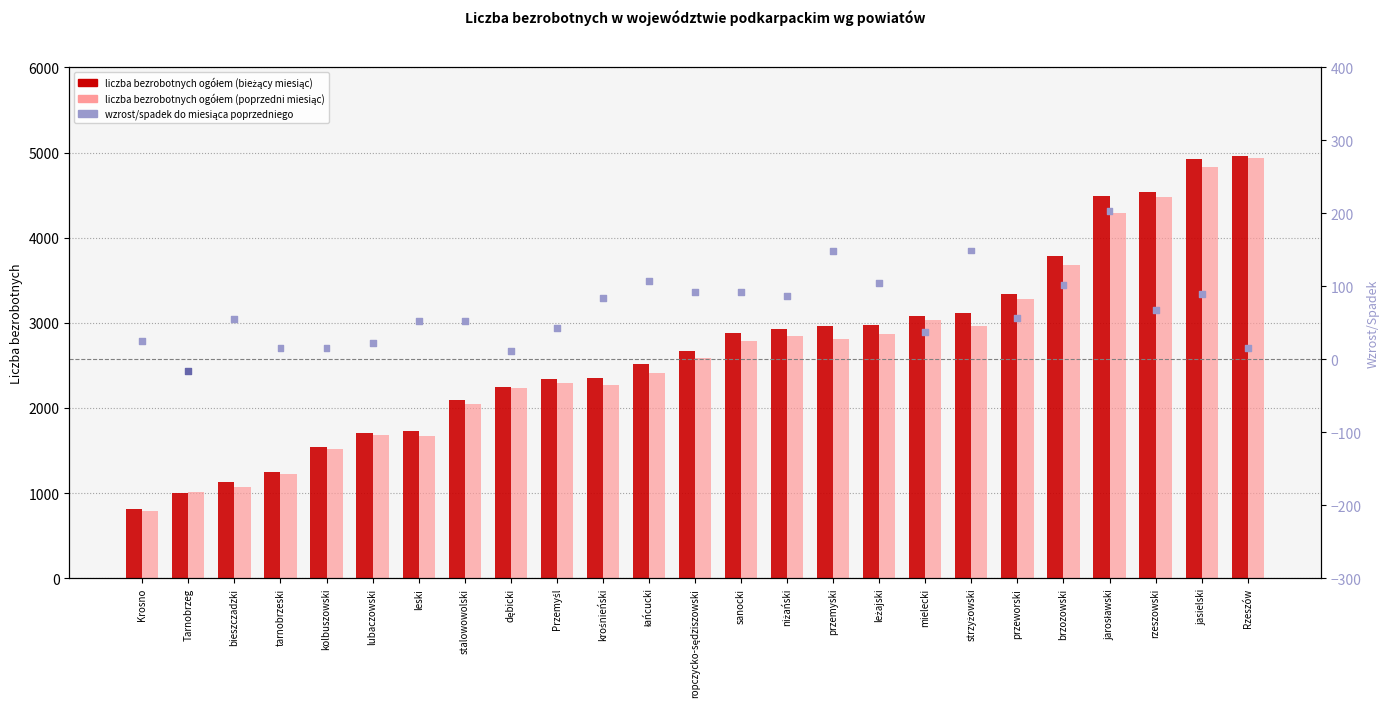

Which series reaches the minimum Y coordinate?

wzrost/spadek do miesiąca poprzedniego